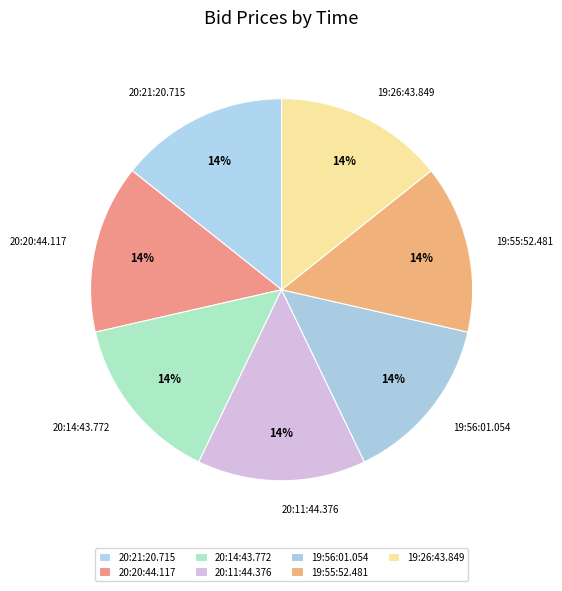

The 19:55:52.481 slice represents 21% of the pie. True or false?

False